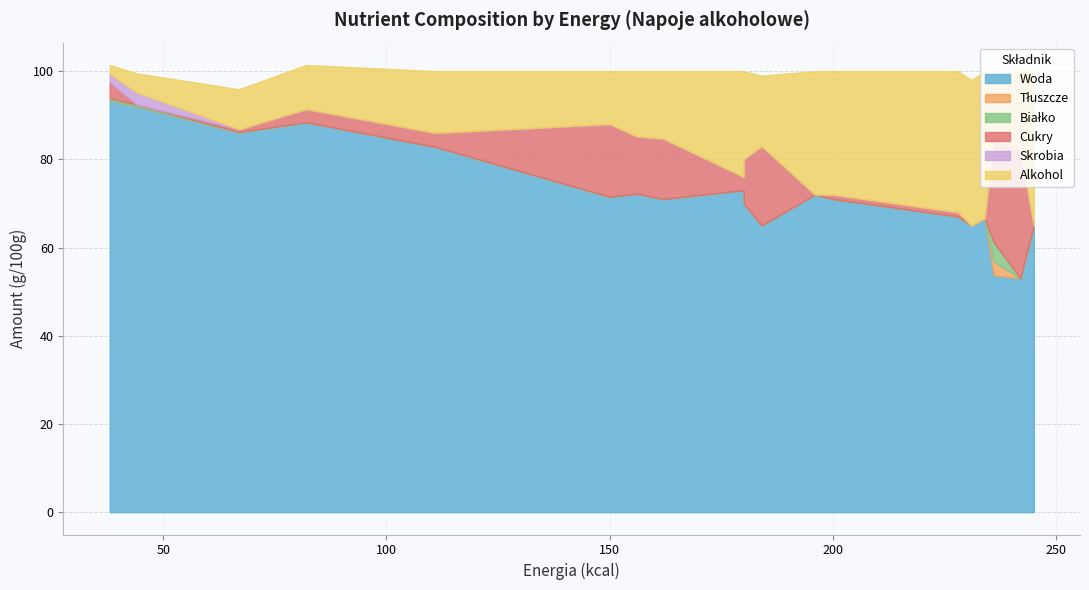

True or false: Białko and Tłuszcze cross at least once.

False